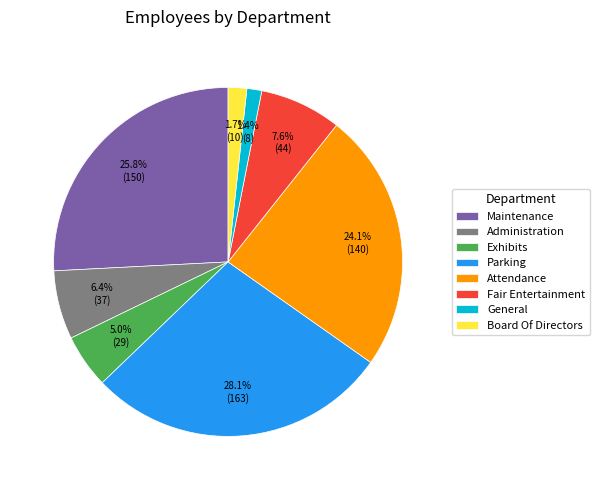

What percentage is NOT represented by General?

98.6%